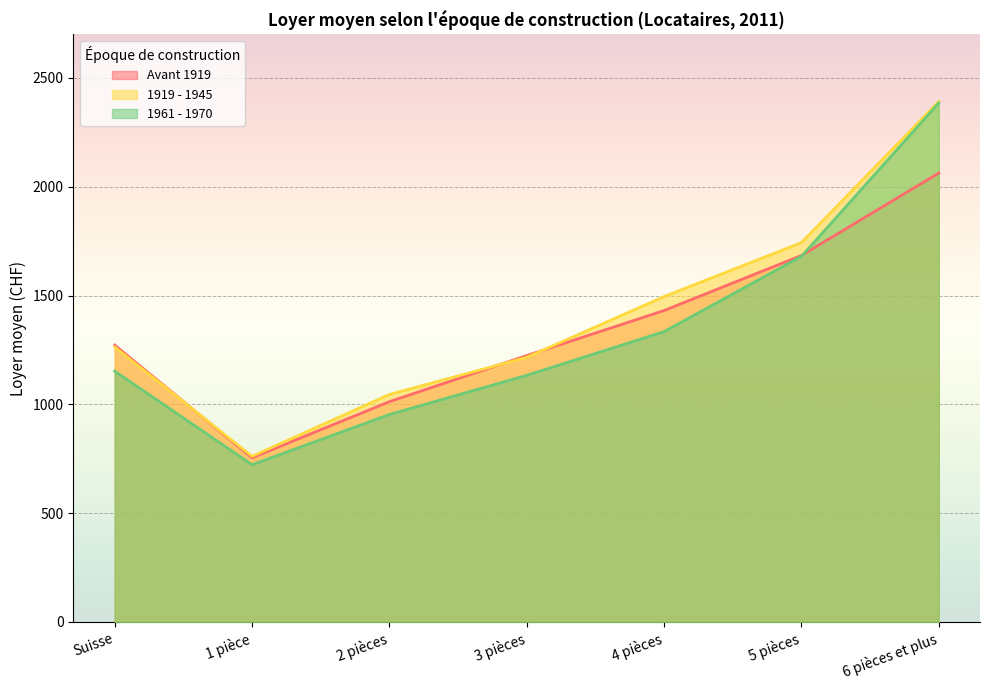

At which label does Avant 1919 first exceed 1272?

4 pièces